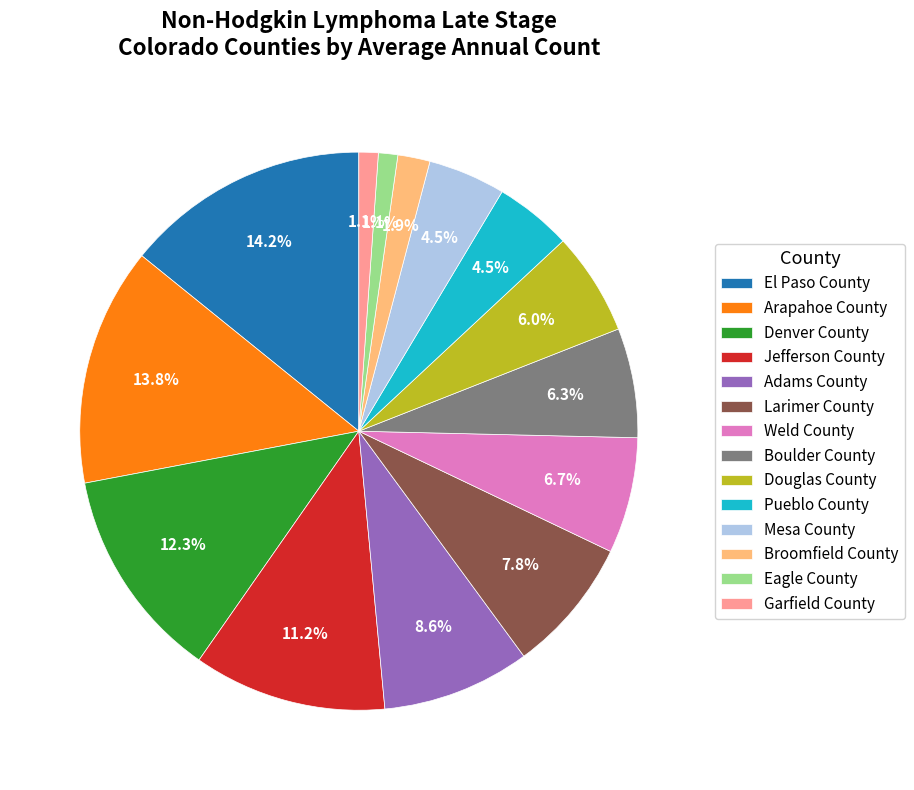

Approximately how many times larger is the value at Broomfield County compared to Pueblo County?

0.4